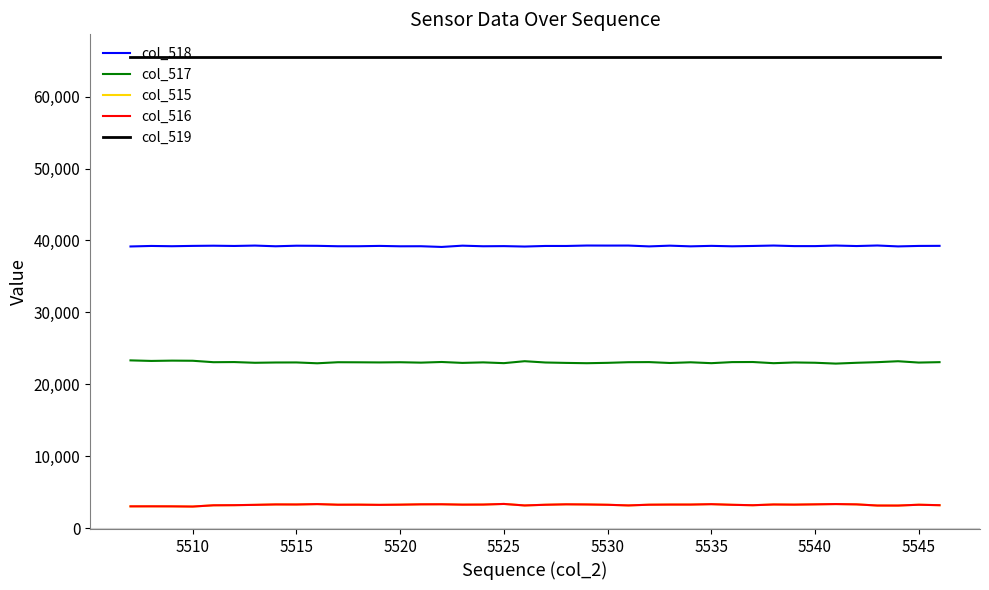

What is the minimum value for col_517?

22884